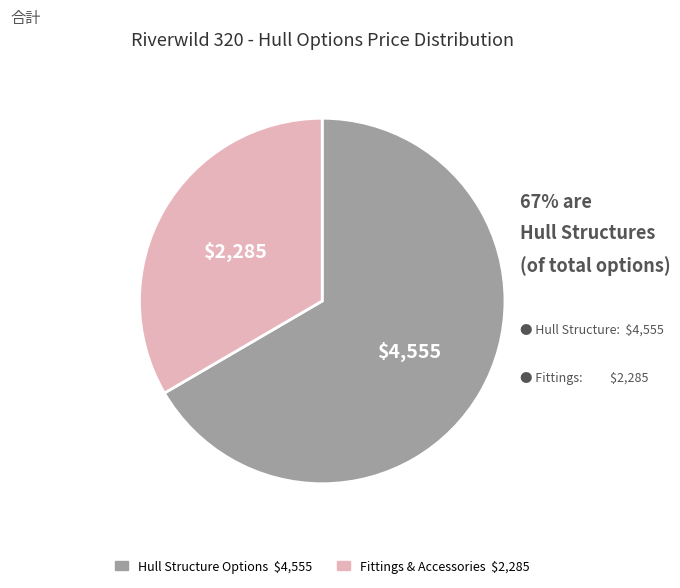

Count the number of slices in the pie.

2